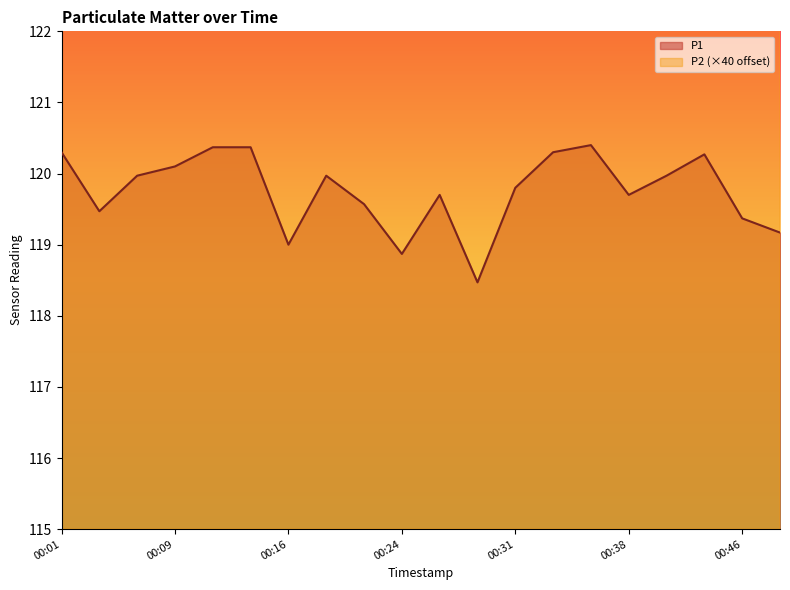

List the series in order of their overall mean, highest first.

P2, P1